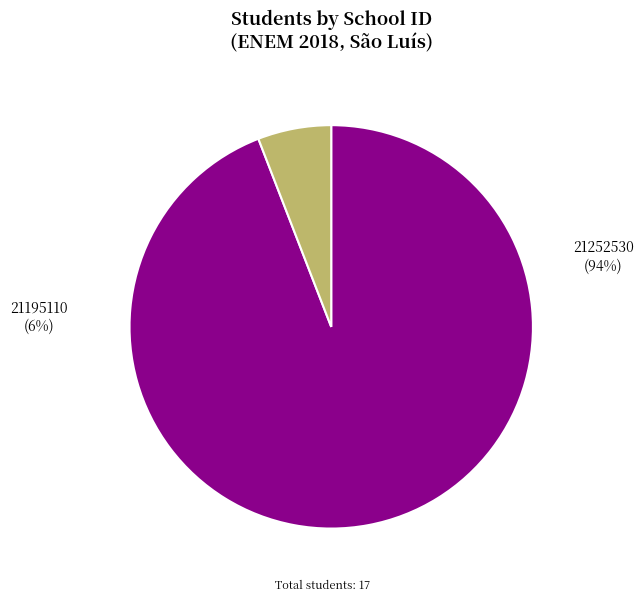

Does any single category account for the majority?

Yes